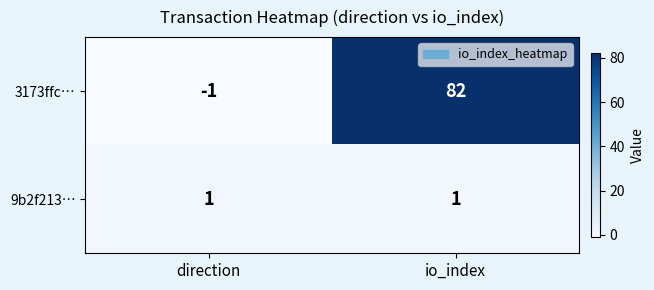

Rank the series by their average value, from lowest to highest.

9b2f213…, 3173ffc…